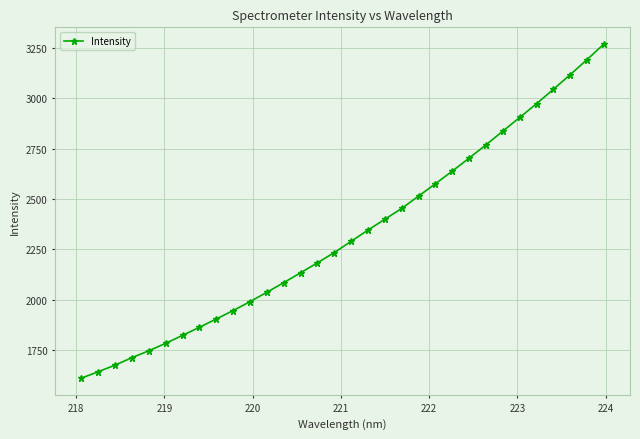

What is the value of the 6th point from the left?

1784.2